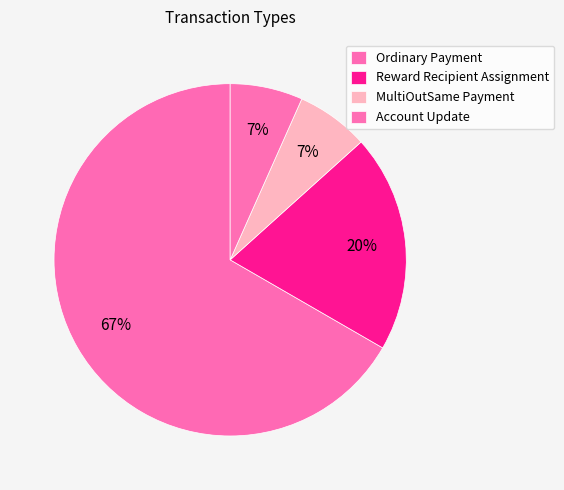

Which slice is the smallest?

MultiOutSame Payment